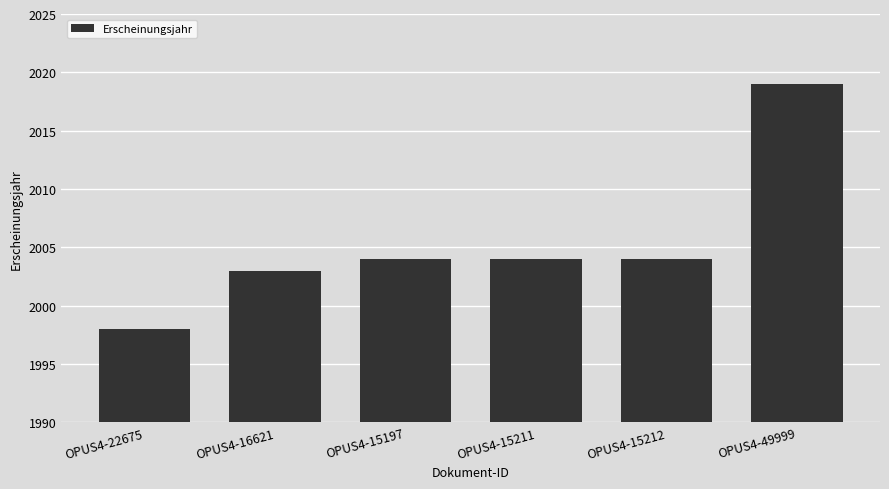

What is the value of the 5th bar from the left?

2004